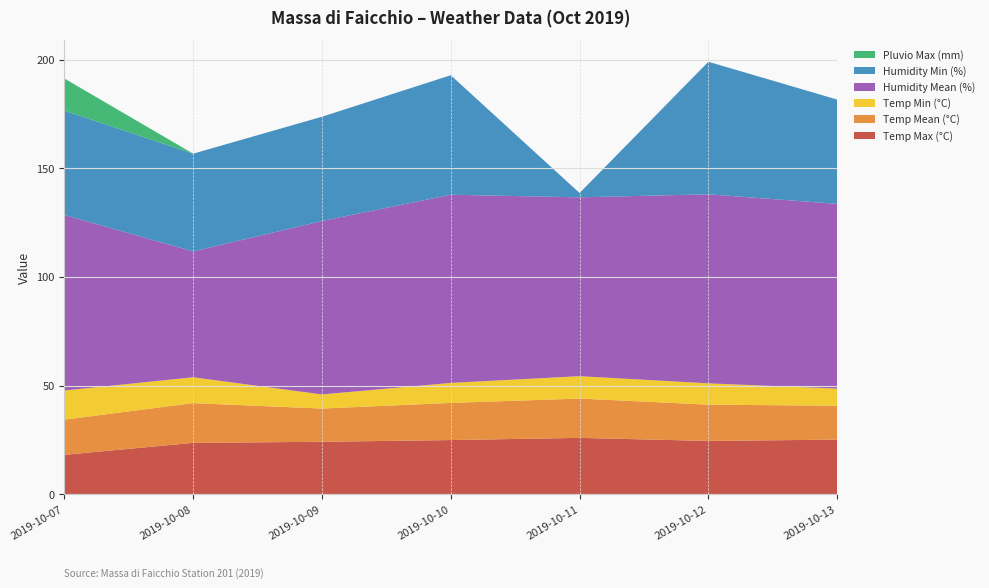

Reading right to left, transcribe all the data shown in this chart.

Temp Max (°C): 2019-10-13=25.1	2019-10-12=24.5	2019-10-11=25.9	2019-10-10=24.9	2019-10-09=24.1	2019-10-08=23.6	2019-10-07=18.1
Temp Mean (°C): 2019-10-13=15.6	2019-10-12=16.7	2019-10-11=18.1	2019-10-10=17.1	2019-10-09=15.3	2019-10-08=18.3	2019-10-07=16.2
Temp Min (°C): 2019-10-13=7.9	2019-10-12=9.8	2019-10-11=10.3	2019-10-10=9.2	2019-10-09=6.5	2019-10-08=11.9	2019-10-07=13.4
Humidity Mean (%): 2019-10-13=85.0	2019-10-12=87.0	2019-10-11=82.3	2019-10-10=86.6	2019-10-09=79.8	2019-10-08=57.9	2019-10-07=80.8
Humidity Min (%): 2019-10-13=48.0	2019-10-12=61.0	2019-10-11=2.0	2019-10-10=55.0	2019-10-09=48.0	2019-10-08=45.0	2019-10-07=48.0
Pluvio Max (mm): 2019-10-13=0.0	2019-10-12=0.0	2019-10-11=0.0	2019-10-10=0.0	2019-10-09=0.0	2019-10-08=0.0	2019-10-07=14.8